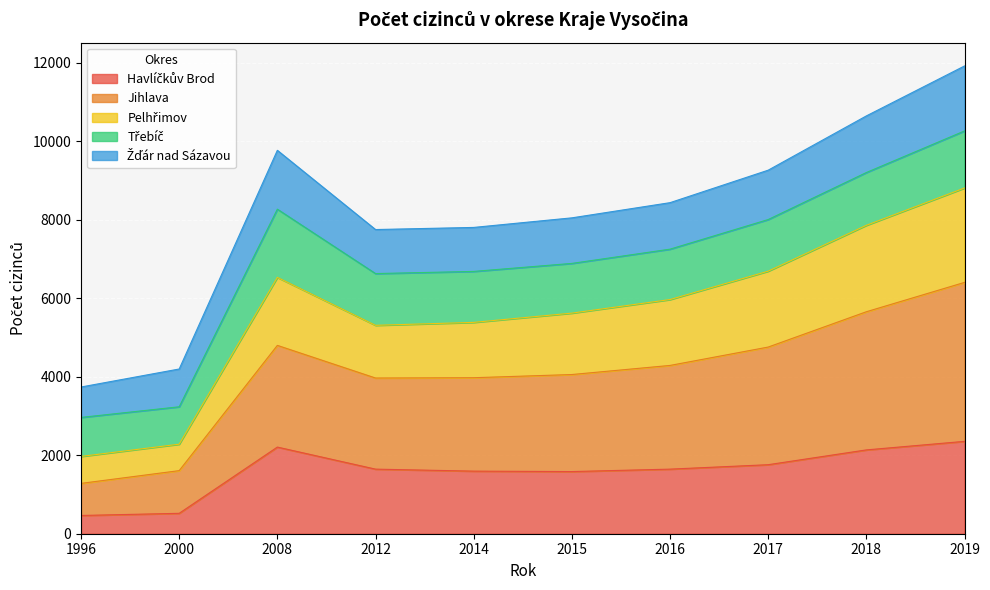

What is the sum of the Havlíčkův Brod values at 2018 and 2008?

4344